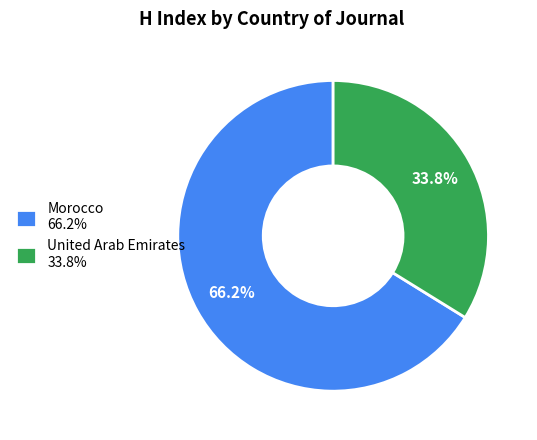

Is it true that Morocco is 66% of the pie?

True